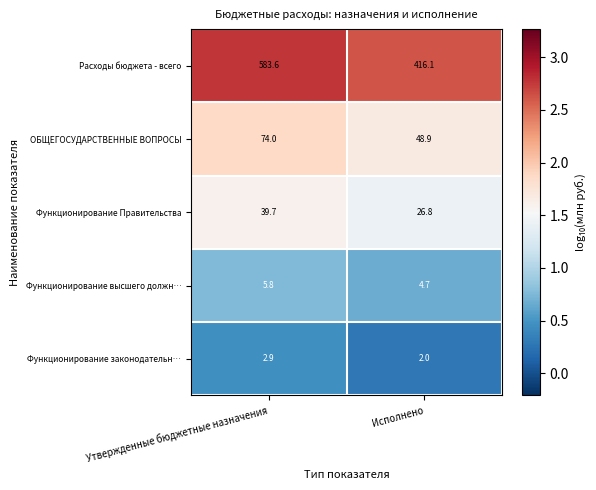

Rank the series by their maximum value, from lowest to highest.

Функционирование законодательн…, Функционирование высшего должн…, Функционирование Правительства, ОБЩЕГОСУДАРСТВЕННЫЕ ВОПРОСЫ, Расходы бюджета - всего